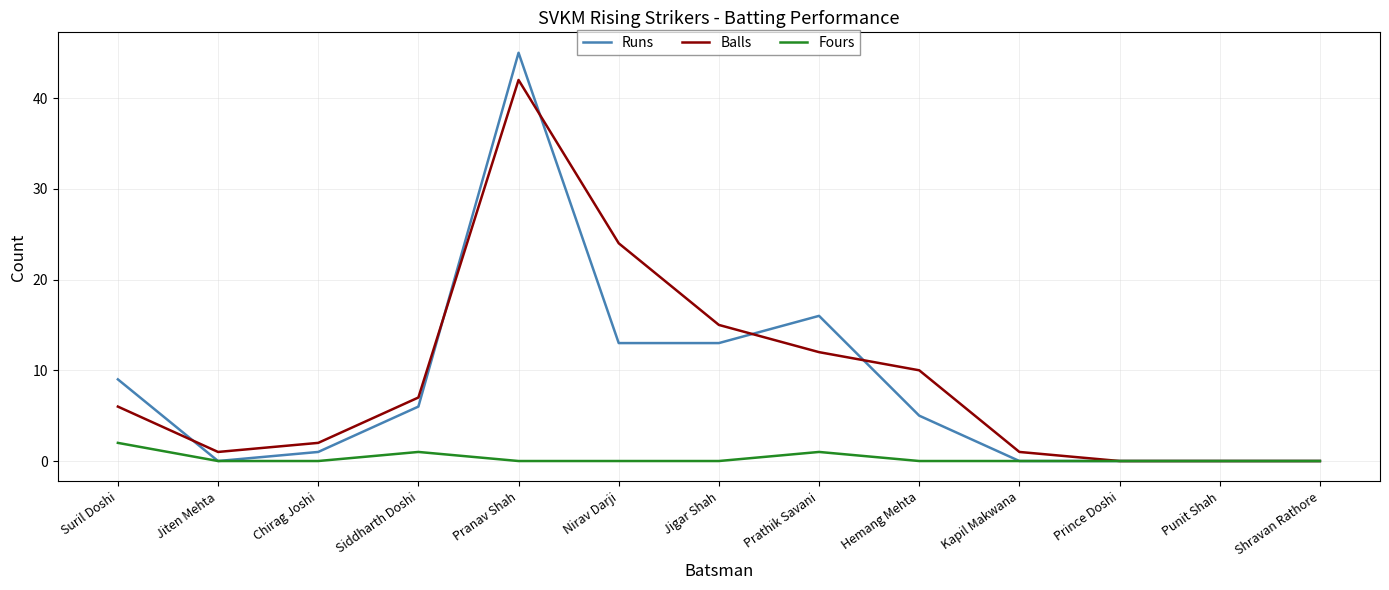

What is the maximum value shown in the chart?

45